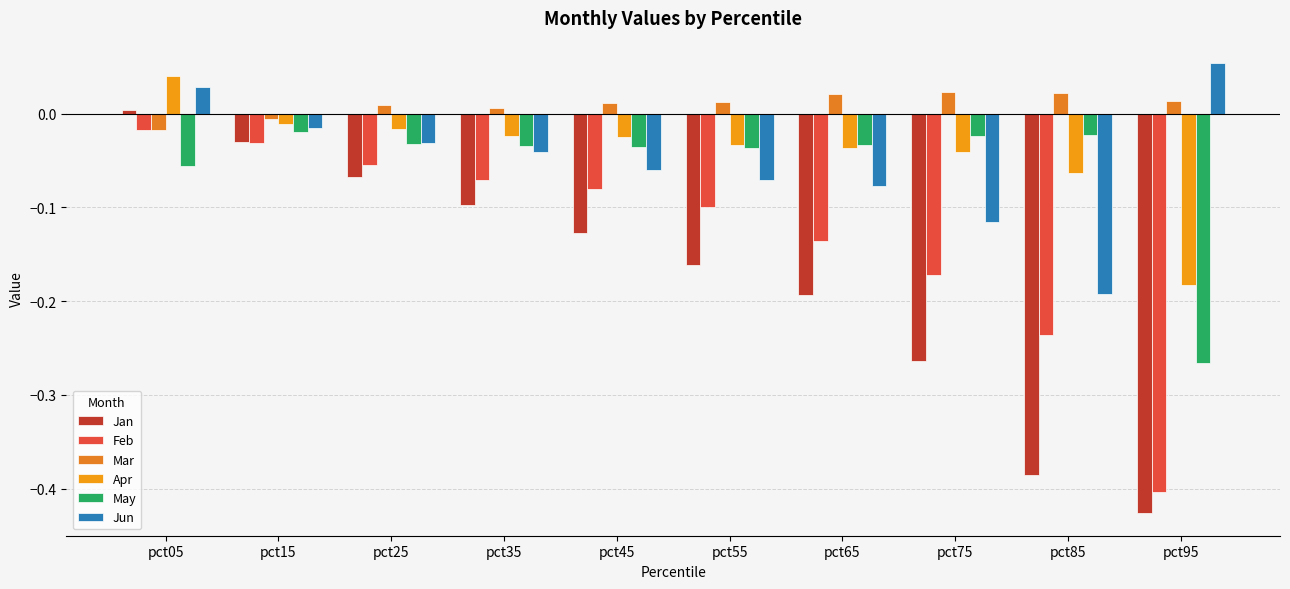

How many bars are there in total?

60